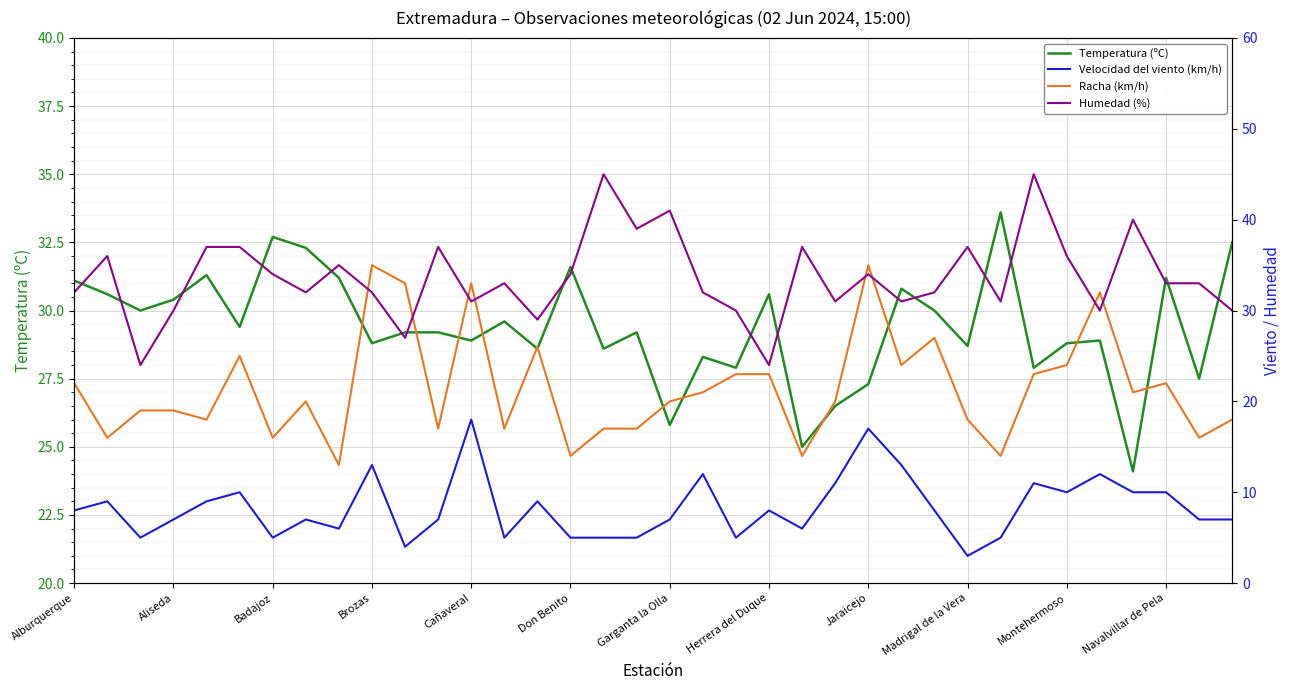

At how many categories does at least one series exceed 9?

36